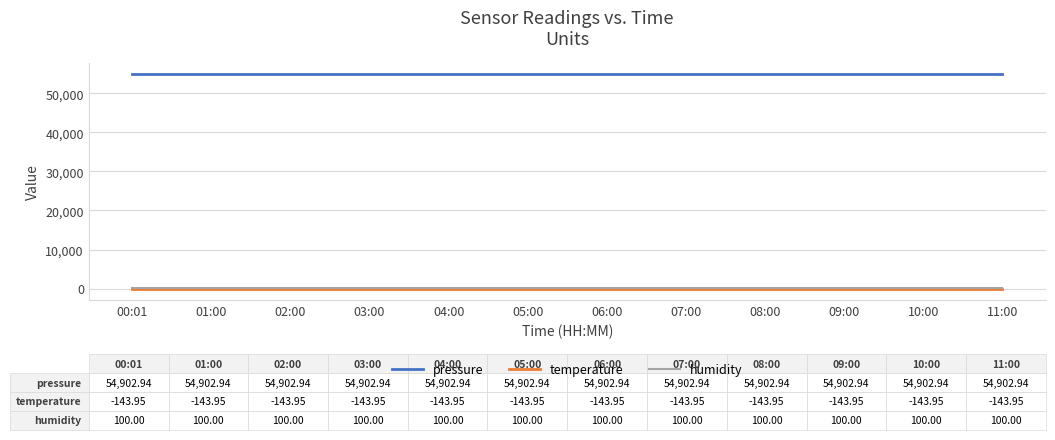

What position from the left is 04:00?

5